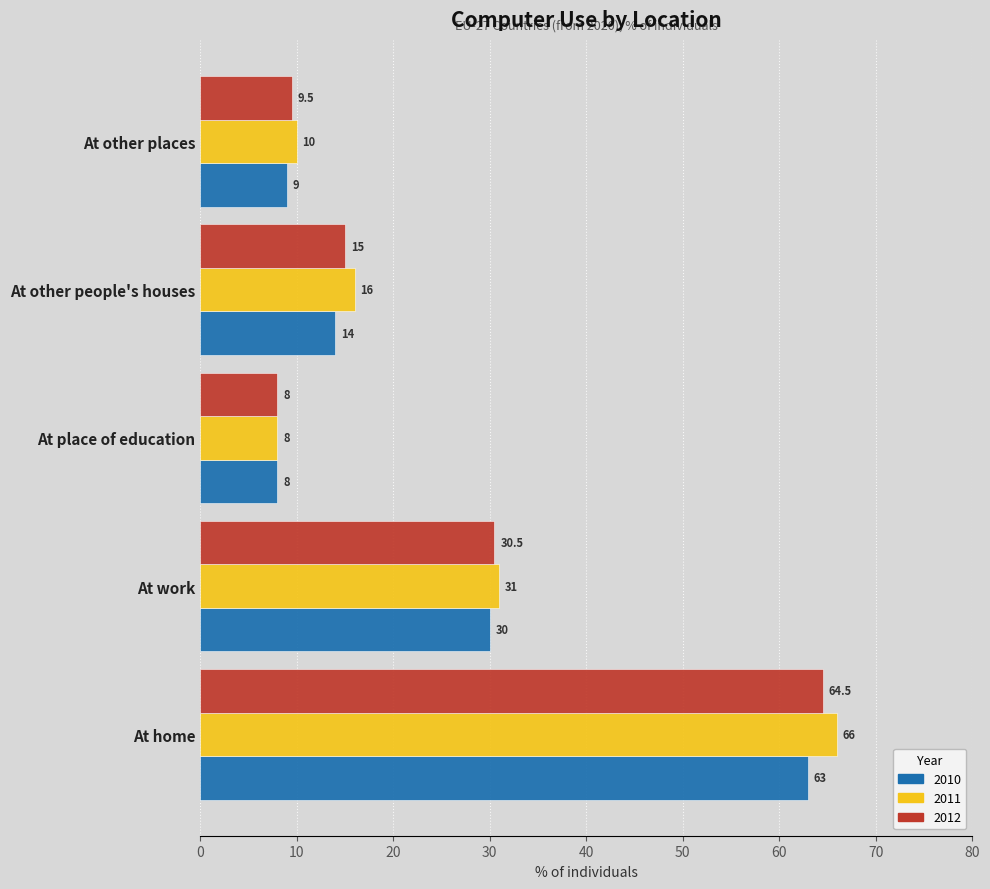

At which label is 2011 closest to 37?

At work